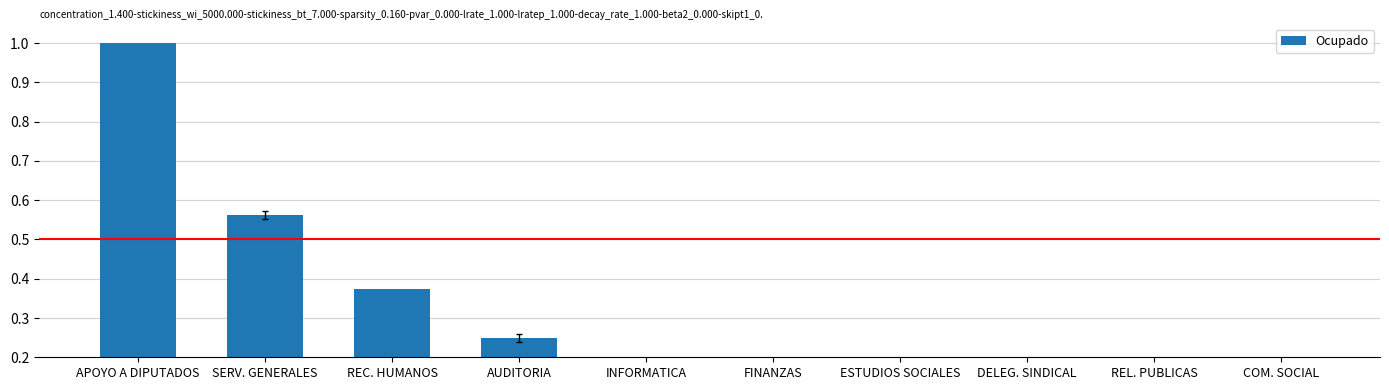

Is it true that the value at FINANZAS is 0.3?

False